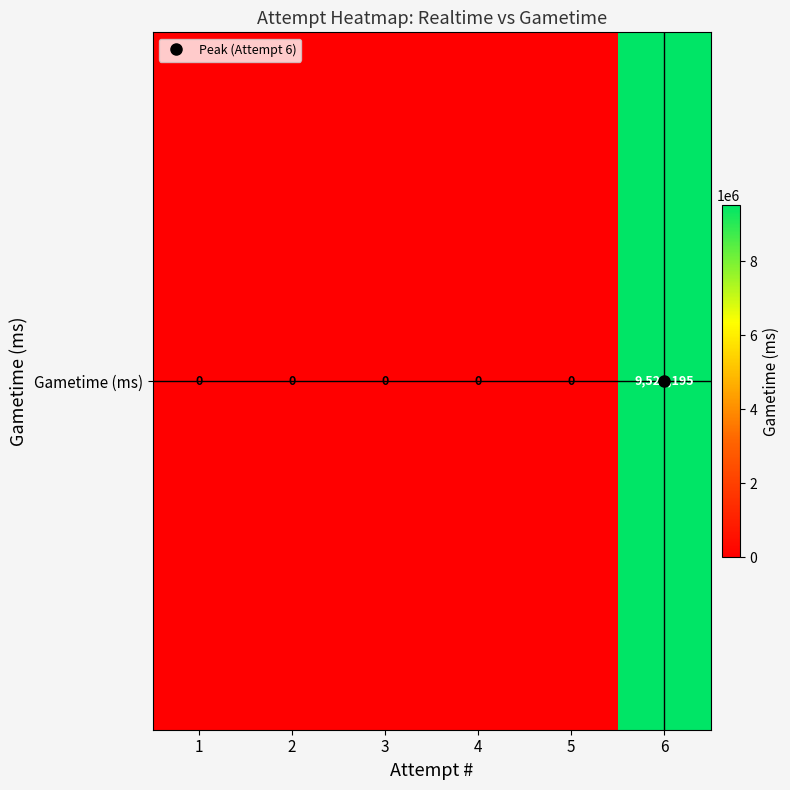

Which has a higher value, 5 or 2?

5